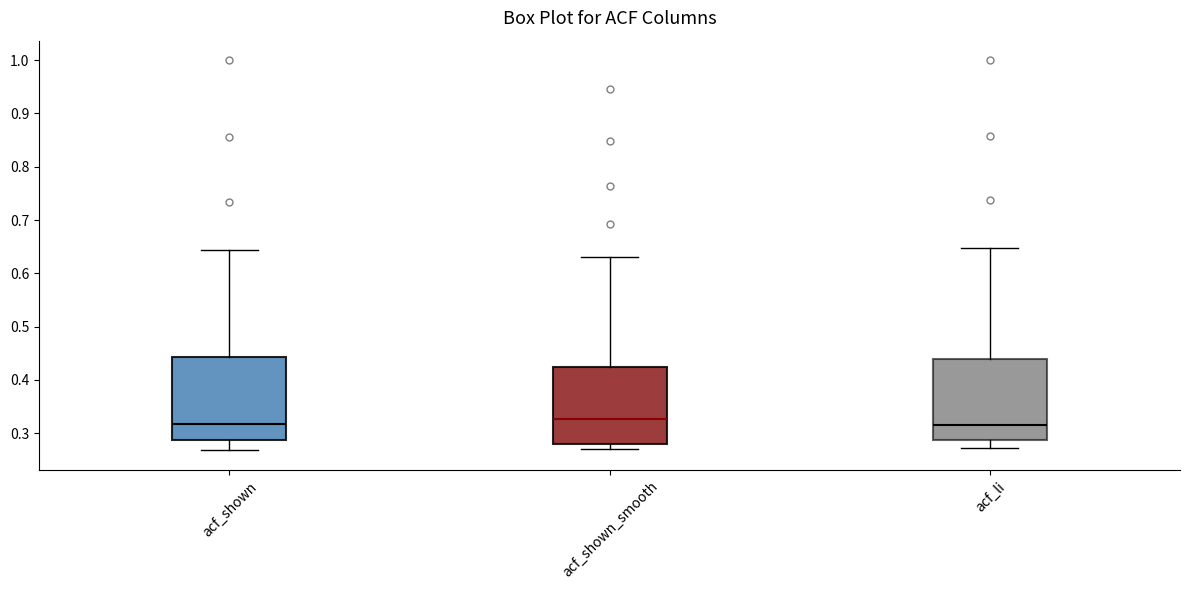

Reading left to right, transcribe this box plot: for each box, give where its median line is, the range the box spans, and where its two whiskers end, as read against the y-axis. The values are not printed on the chart, so give them approximately, as read against the axis.

acf_shown: median 0.32, box 0.29 to 0.44, whiskers 0.27 to 0.64
acf_shown_smooth: median 0.33, box 0.28 to 0.42, whiskers 0.27 to 0.63
acf_li: median 0.32, box 0.29 to 0.44, whiskers 0.27 to 0.65